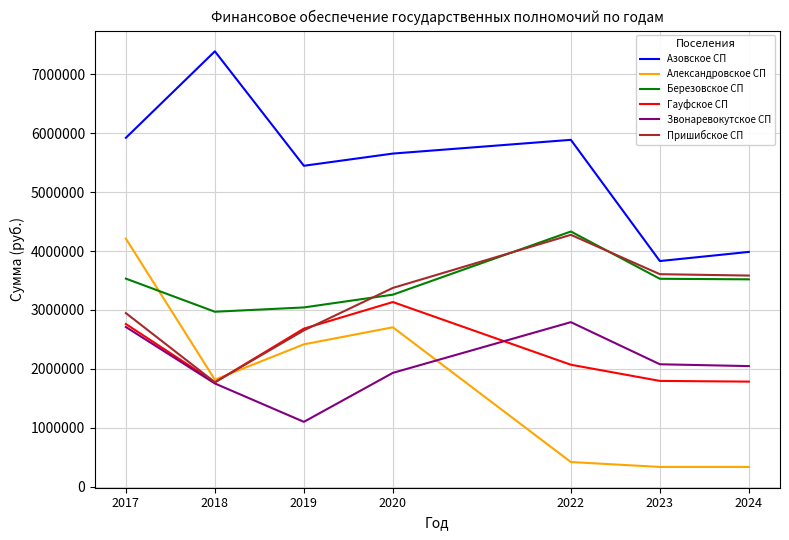

At how many categories does at least one series exceed 6924934?

1